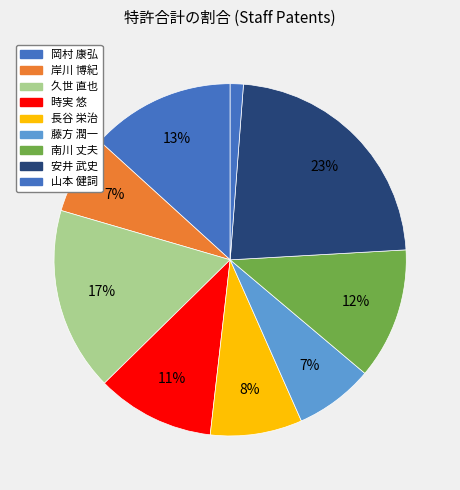

How many segments does this pie chart have?

9